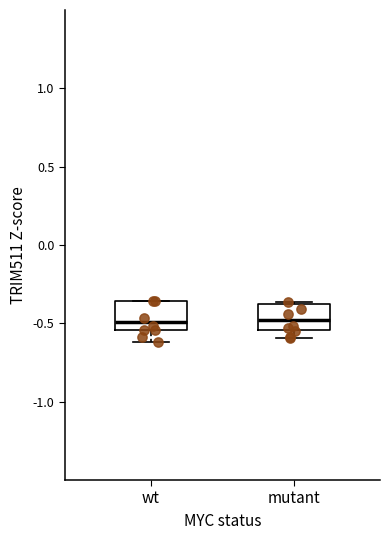

Reading left to right, read every box against the y-axis: the position of its median line, the range the box covers, and the ends of its whiskers. The values are not printed on the chart, so give them approximately, as read against the axis.

wt: median -0.50, box -0.55 to -0.35, whiskers -0.60 to -0.35
mutant: median -0.50, box -0.55 to -0.35, whiskers -0.60 to -0.35